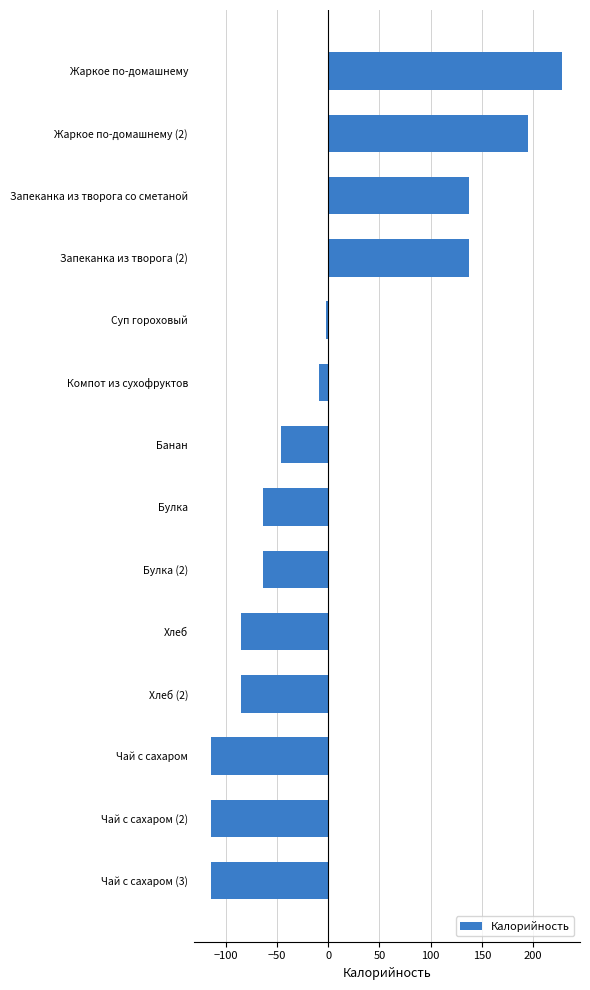

What is the label of the 12th bar from the bottom?

Запеканка из творога со сметаной